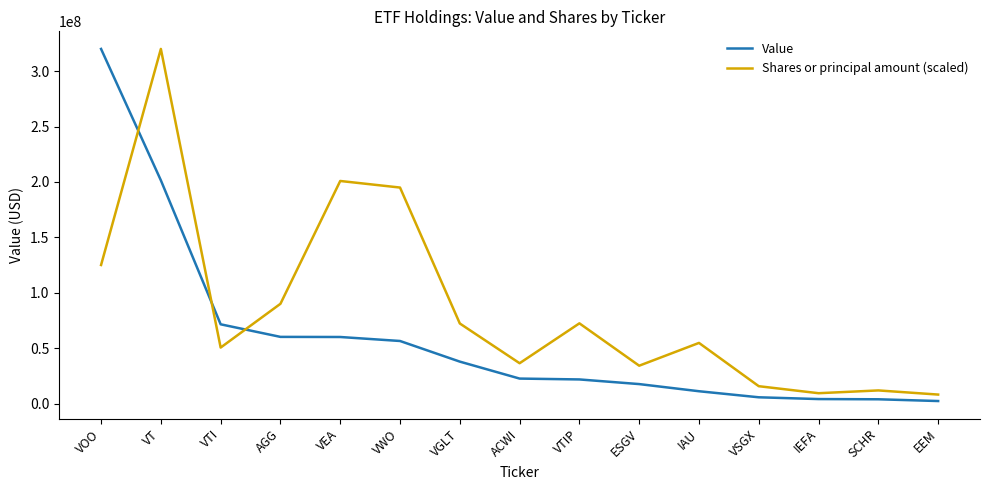

Where do Value and Shares or principal amount (scaled) first cross each other?

VOO and VT